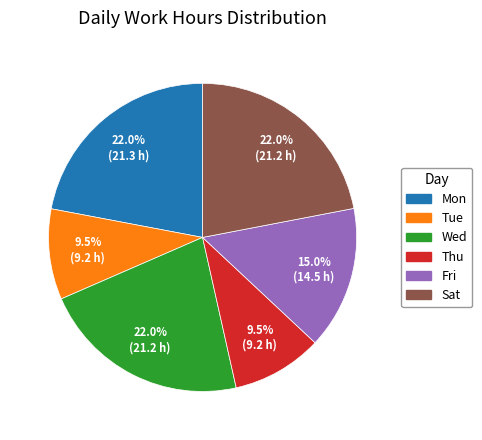

How many segments does this pie chart have?

6